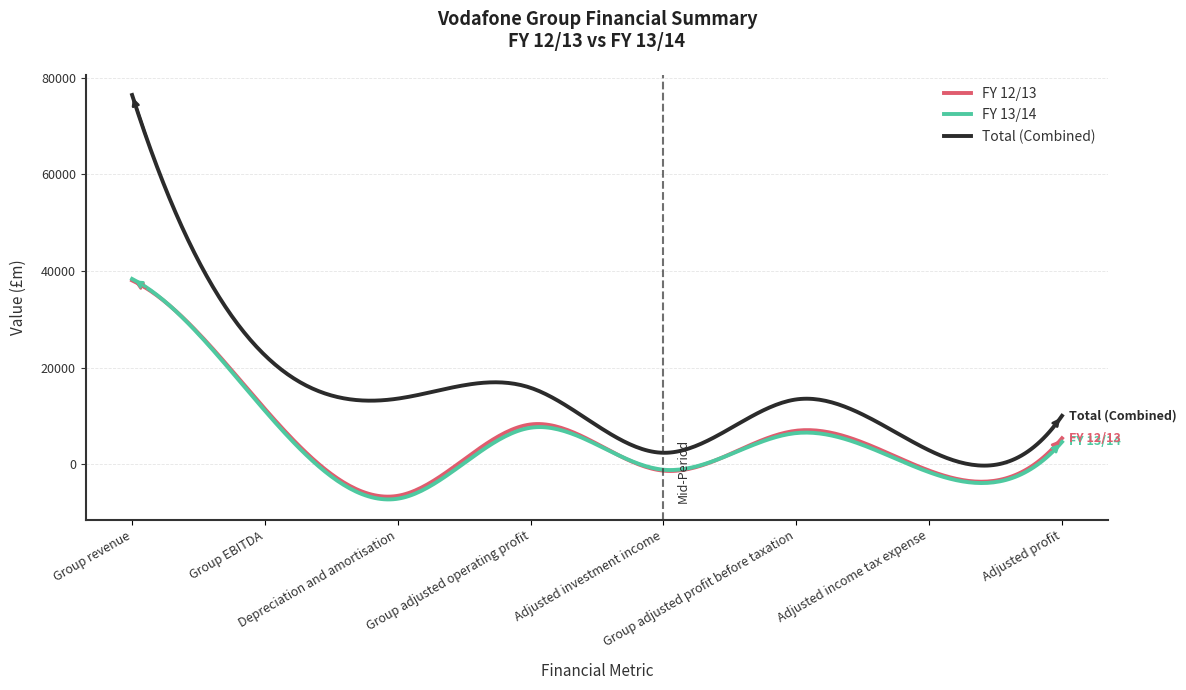

Does the chart display data point markers on the line(s)?

No